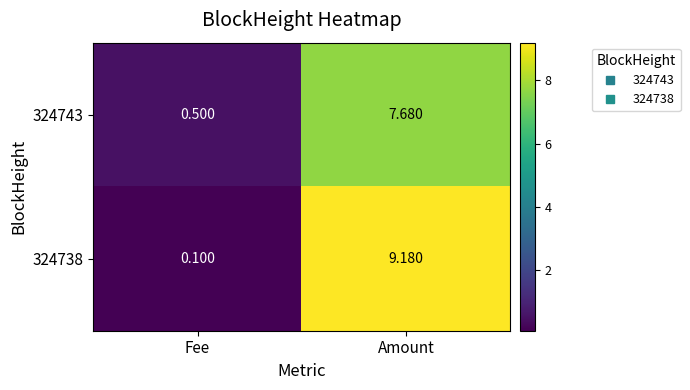

How many categories are shown in the chart?

2